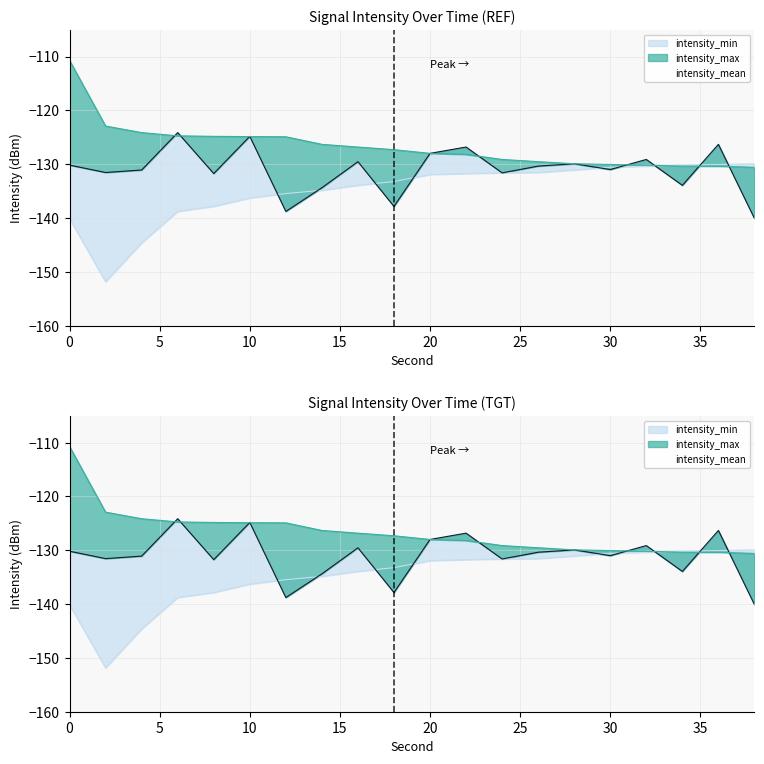

How many lines are shown in the chart?

3